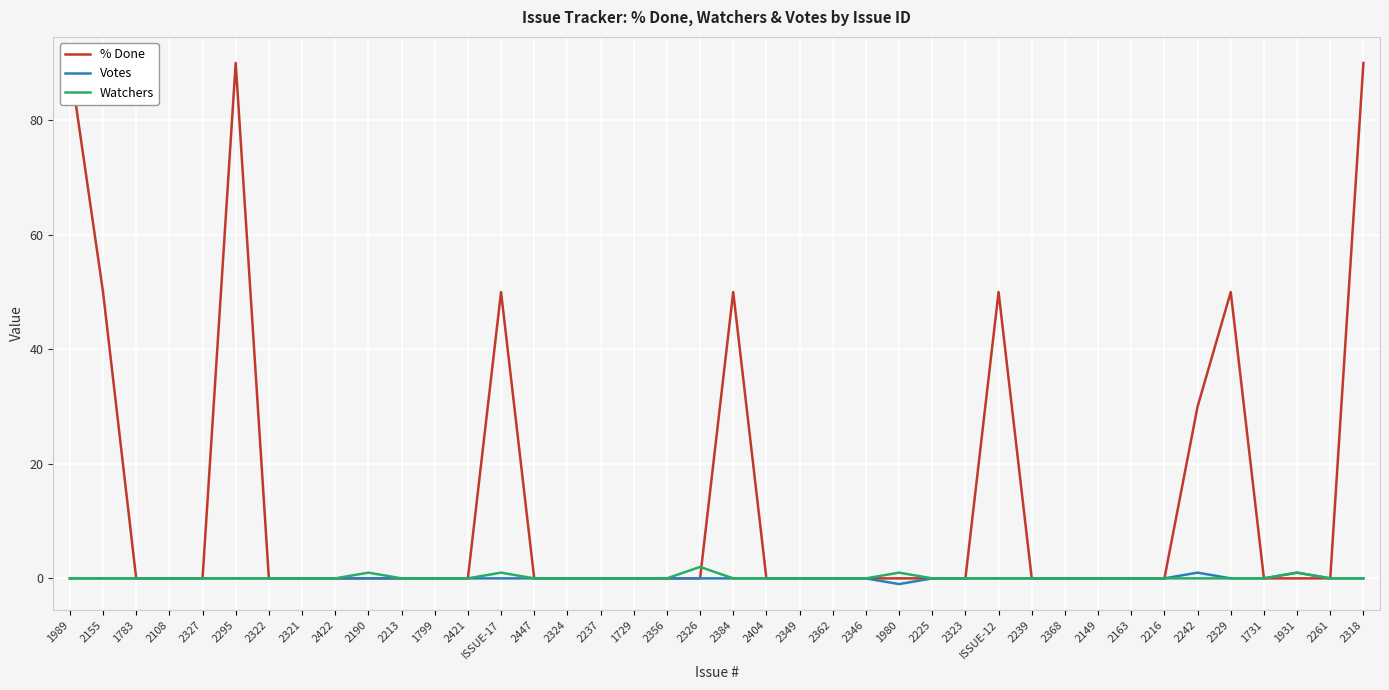

What is the label of the 2nd point from the left?

2155